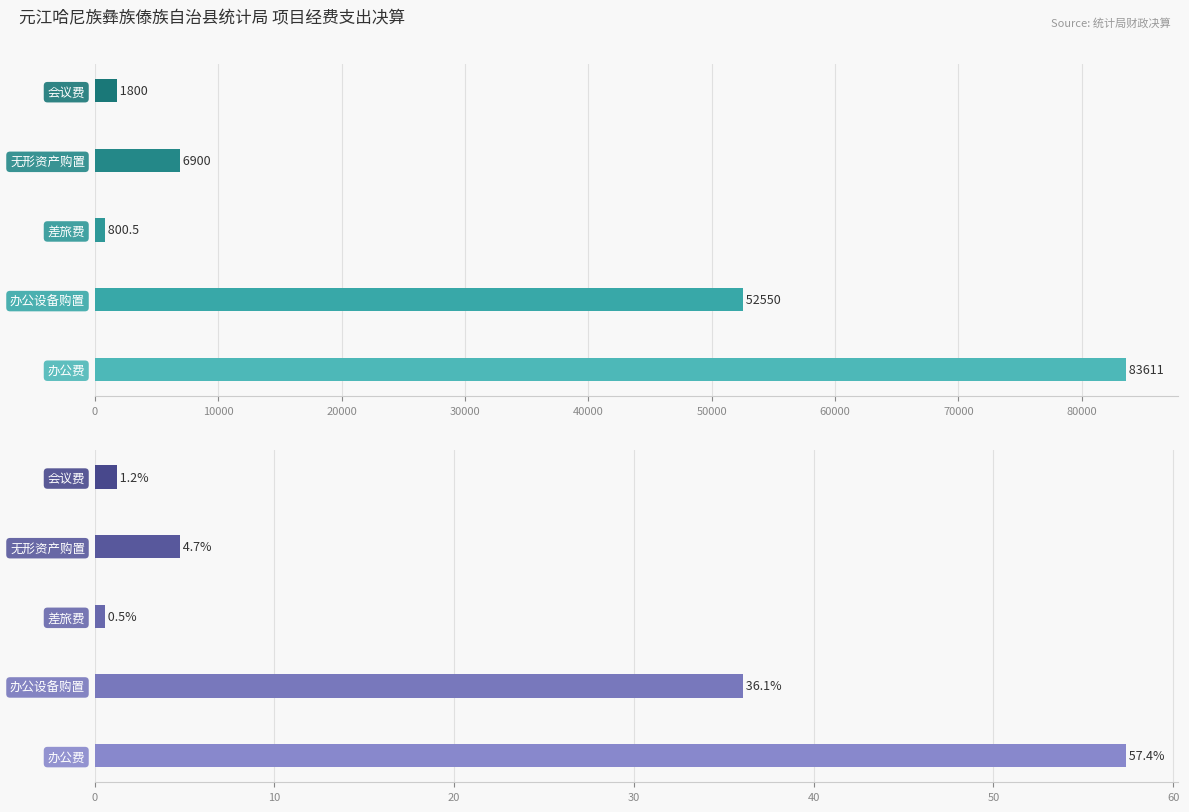

What is the difference between the highest and lowest values at 办公设备购置?

52550.0